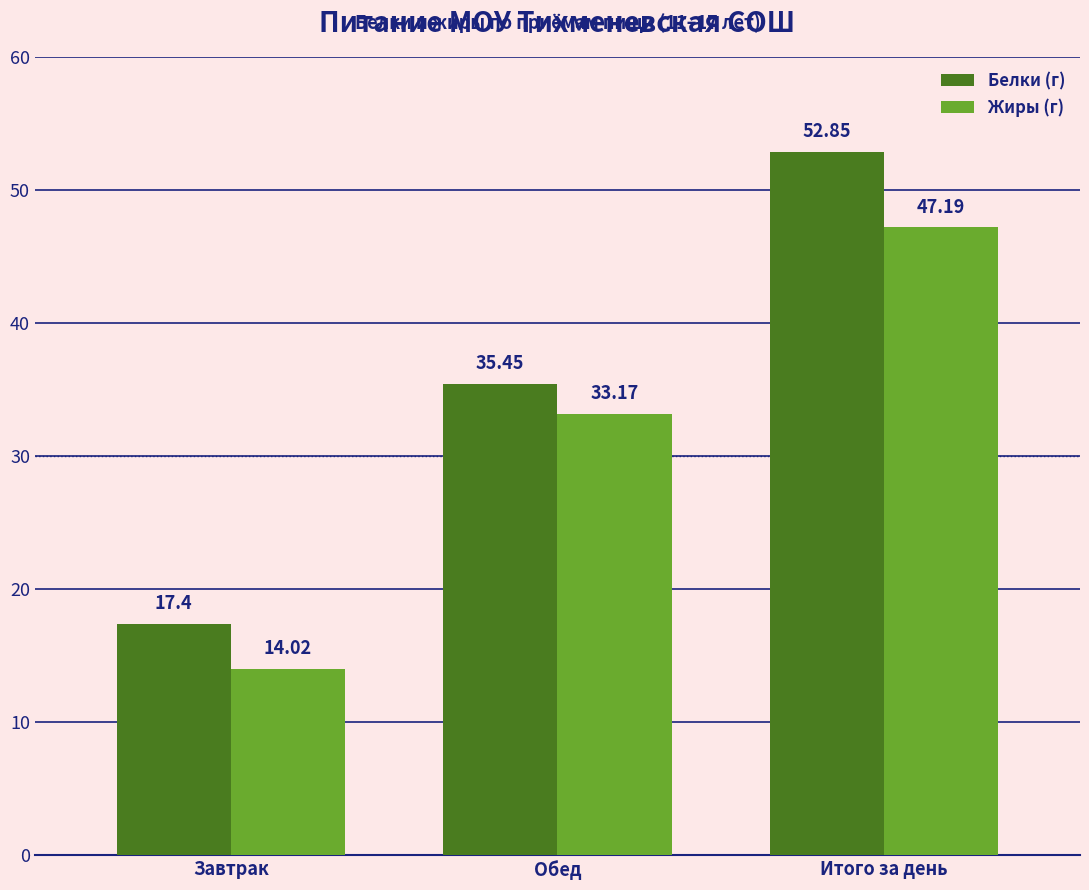

Which category has the highest value in the Жиры (г) series?

Итого за день